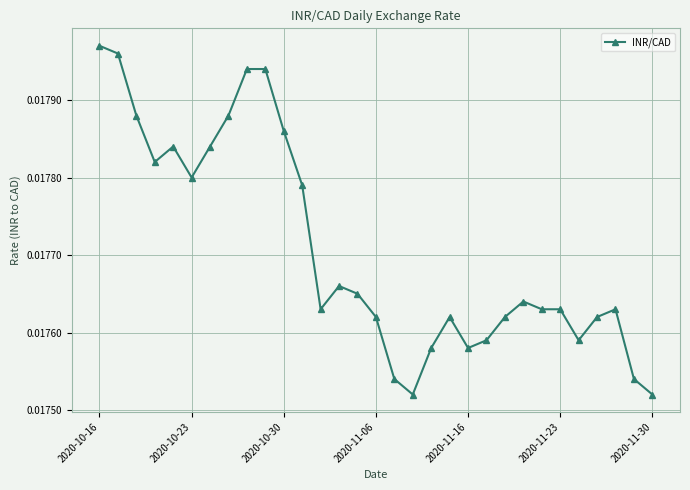

Count the values in the range 0 to 1.

31